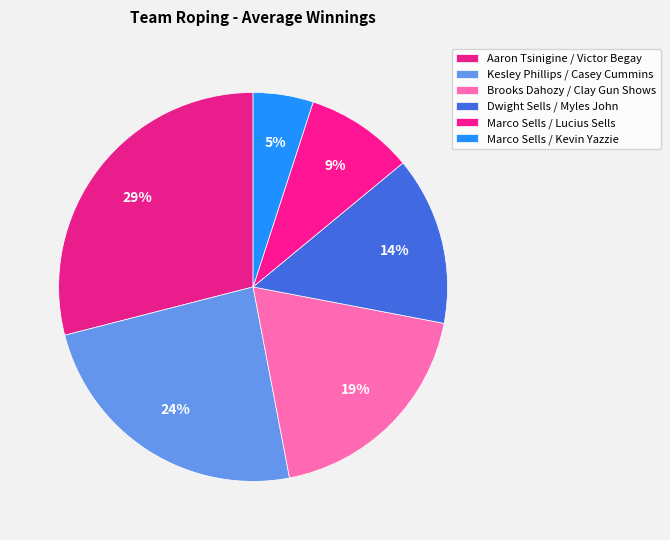

Is Brooks Dahozy / Clay Gun Shows the majority of the pie?

No